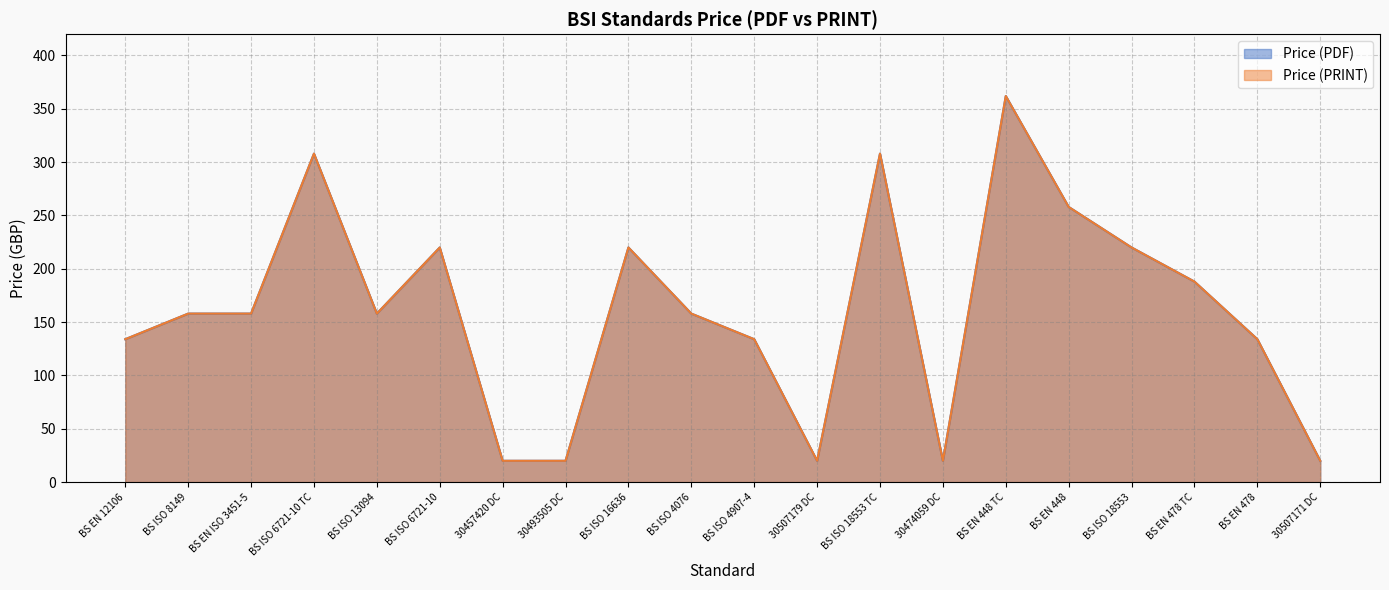

Does the chart display data point markers on the line(s)?

No